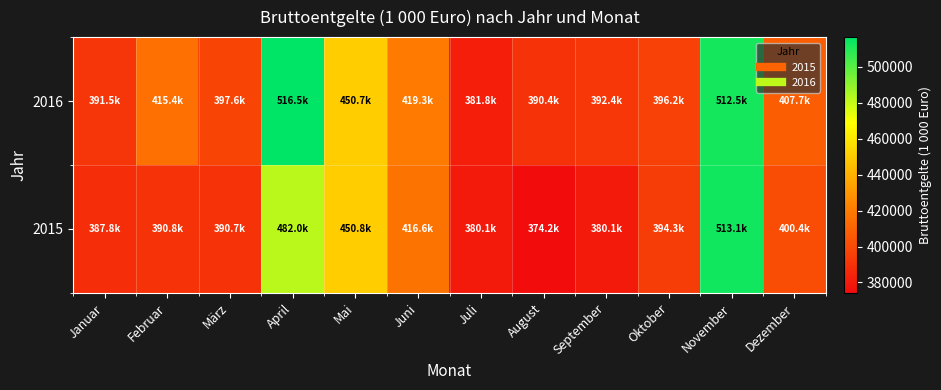

What is the smallest value displayed?

374199.1